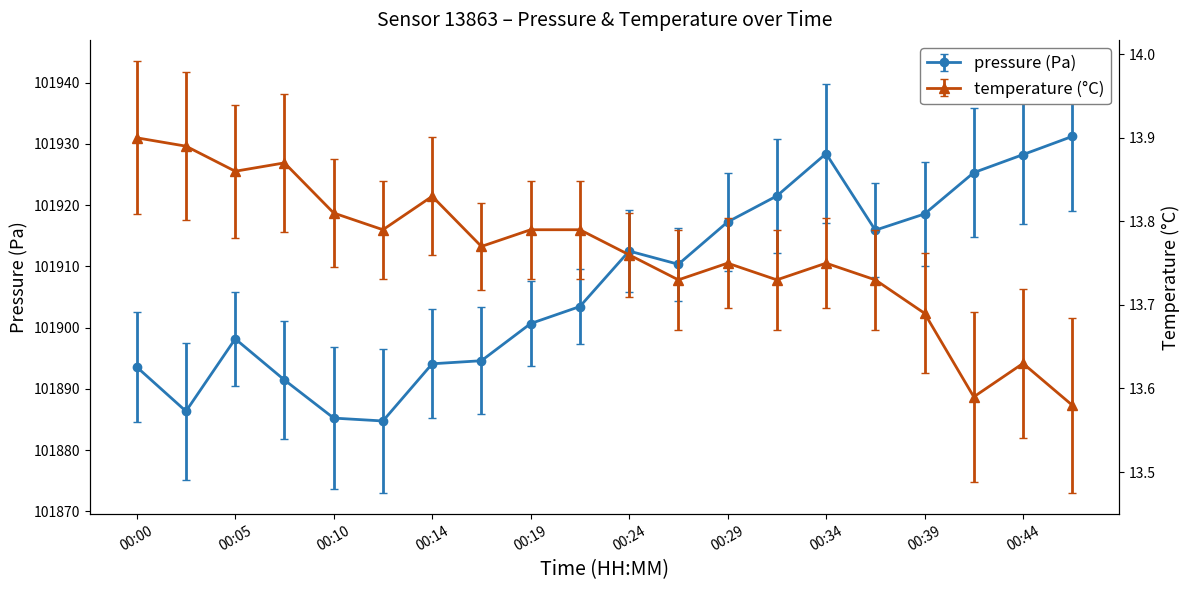

The pressure series shows 101891.4 at 00:07. True or false?

True